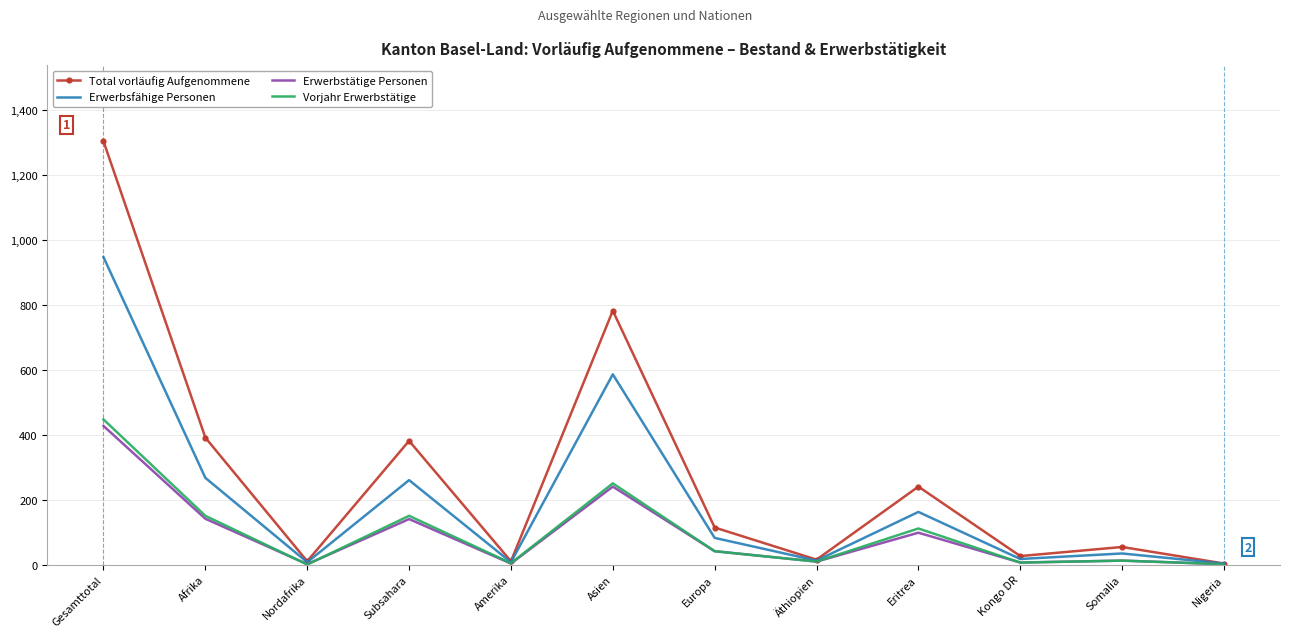

What is the difference between the highest and lowest values at Nigeria?

2